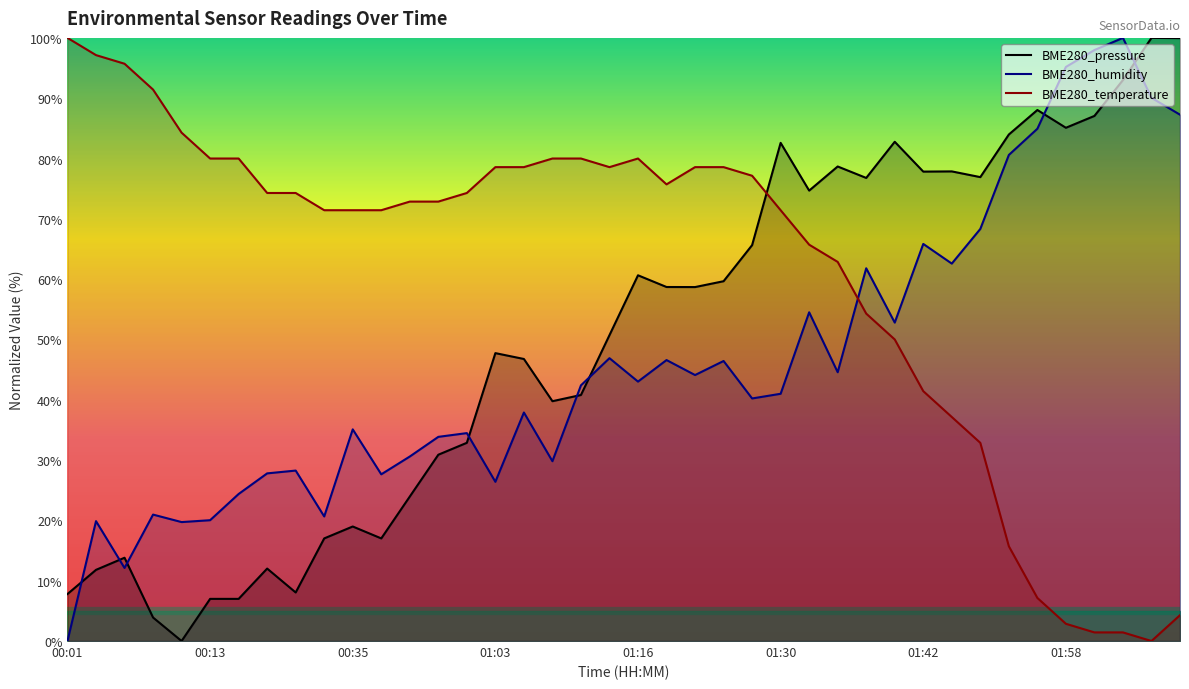

True or false: BME280_temperature and BME280_humidity intersect in this chart.

True